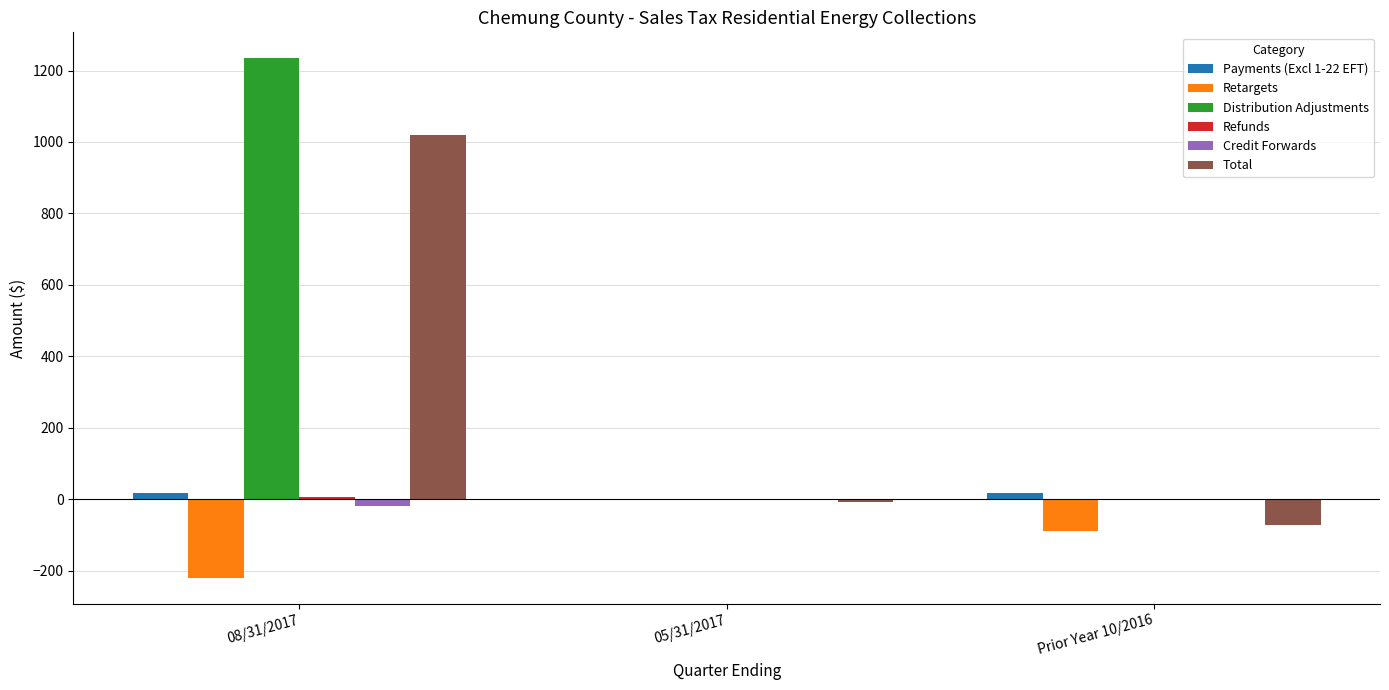

At which category is the sum across all series the highest?

08/31/2017